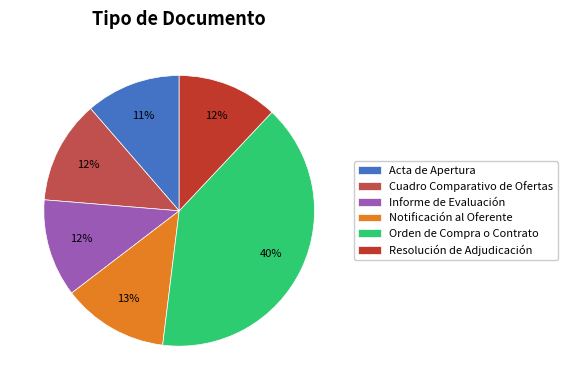

How many slices are in this pie chart?

6